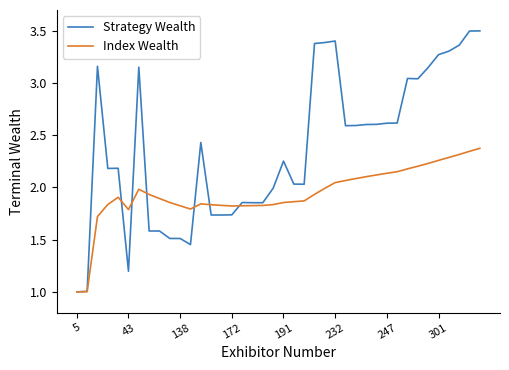

List the series in order of their peak value, highest first.

Strategy Wealth, Index Wealth